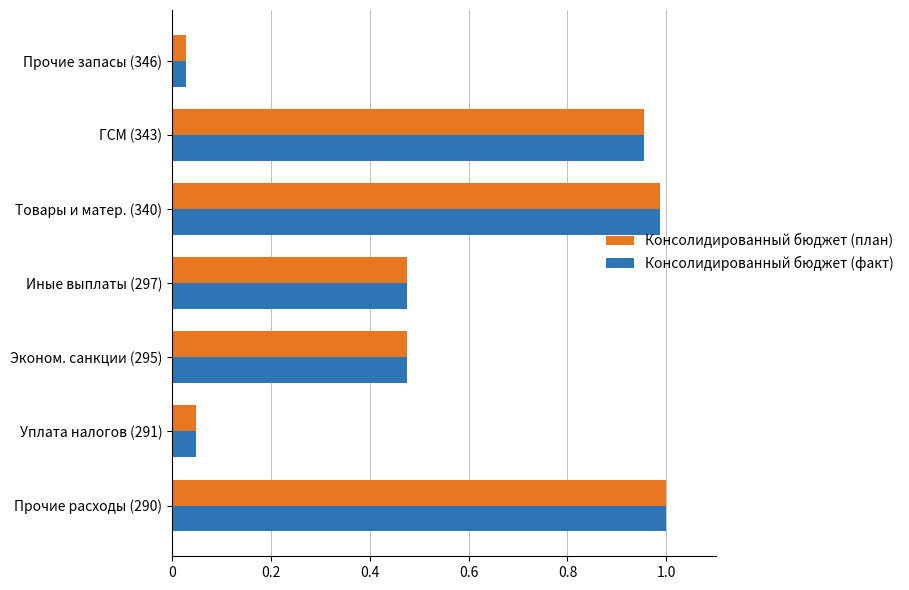

What is the sum of the Консолидированный бюджет (план) values at Иные выплаты (297) and ГСМ (343)?

1.4